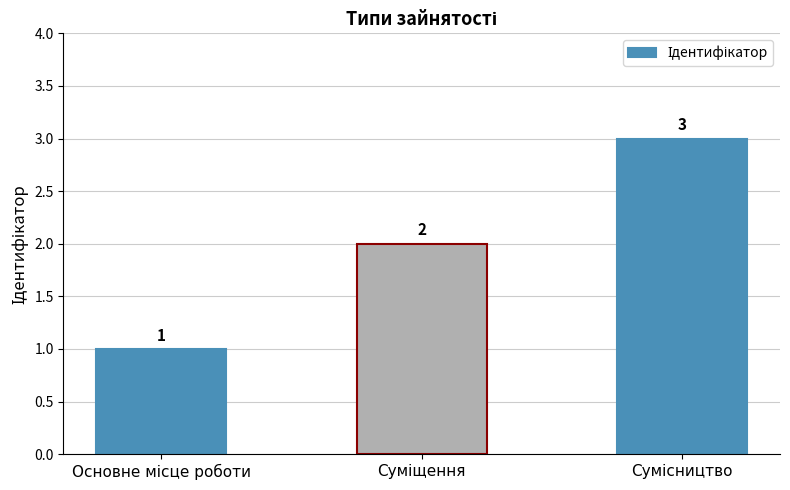

Count the values in the range 1 to 3.

3